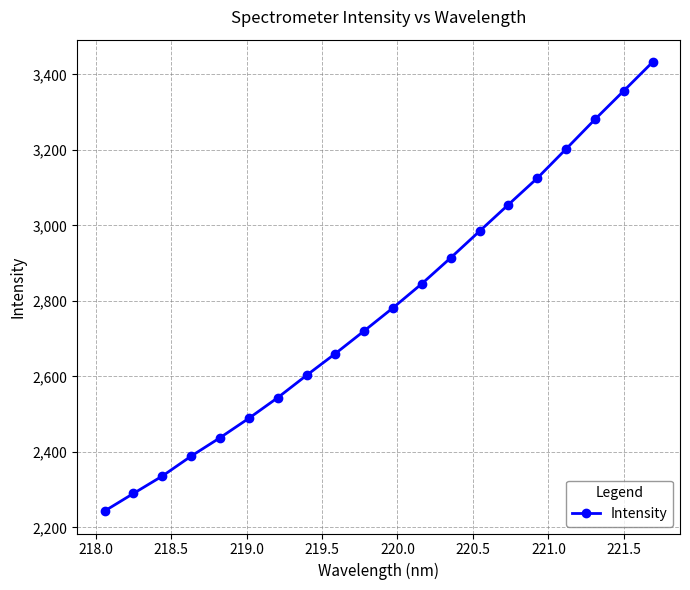

True or false: the data has more than 2 interior local peaks.

False